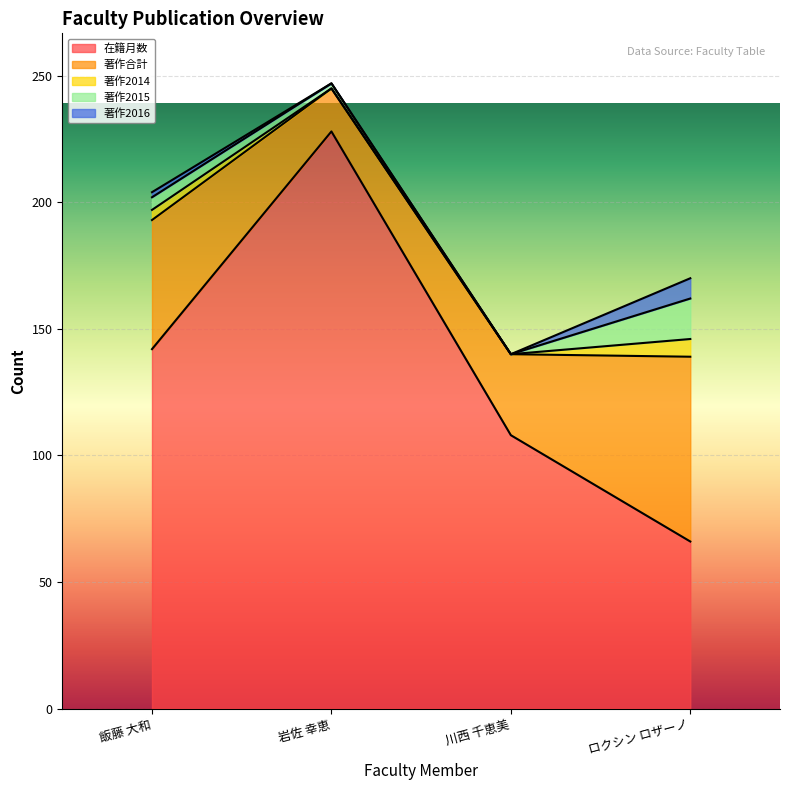

Reading left to right, what are all the values shown in this chart?

在籍月数: 飯藤 大和=142	岩佐 幸恵=228	川西 千恵美=108	ロクシン ロザーノ=66
著作合計: 飯藤 大和=51	岩佐 幸恵=17	川西 千恵美=32	ロクシン ロザーノ=73
著作2014: 飯藤 大和=4	岩佐 幸恵=0	川西 千恵美=0	ロクシン ロザーノ=7
著作2015: 飯藤 大和=5	岩佐 幸恵=2	川西 千恵美=0	ロクシン ロザーノ=16
著作2016: 飯藤 大和=2	岩佐 幸恵=0	川西 千恵美=0	ロクシン ロザーノ=8